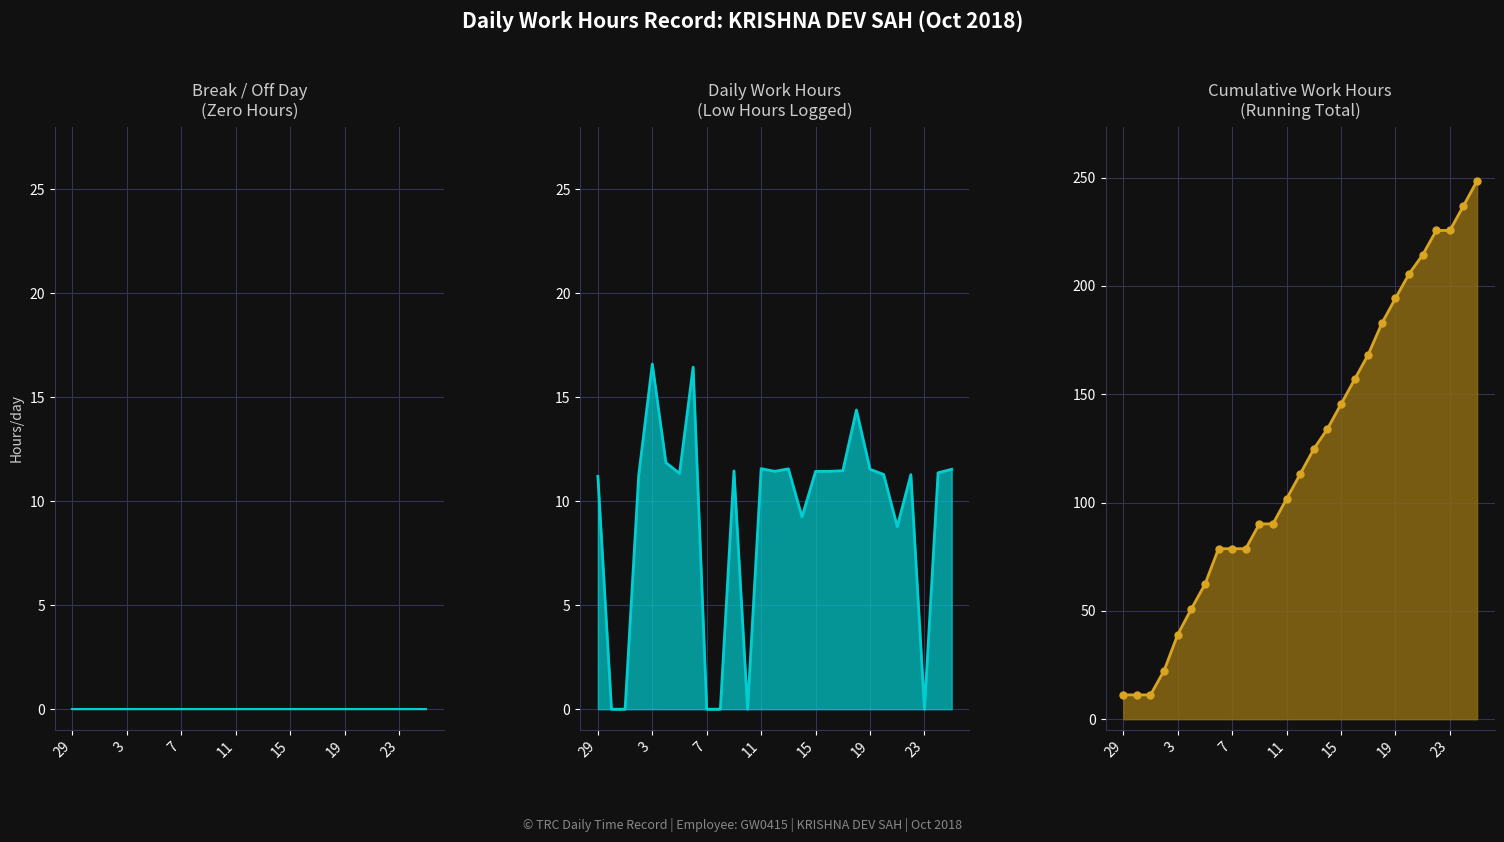

True or false: Daily Hours and Zero Baseline Line cross at least once.

False